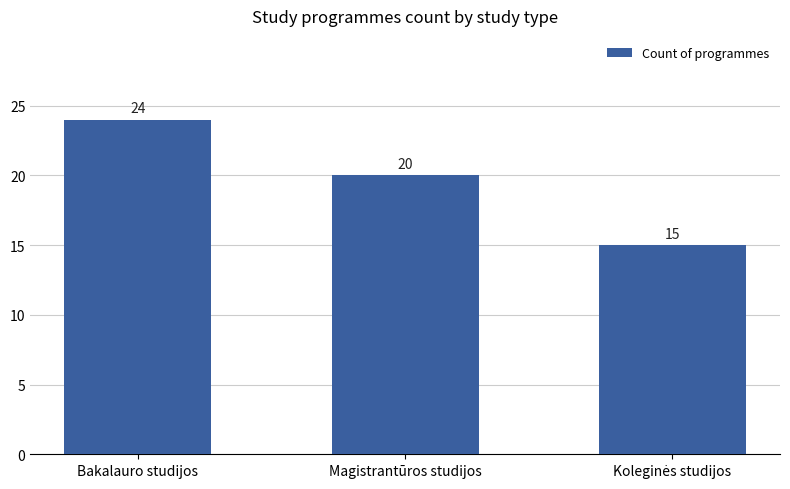

At which label is the value closest to 19?

Magistrantūros studijos